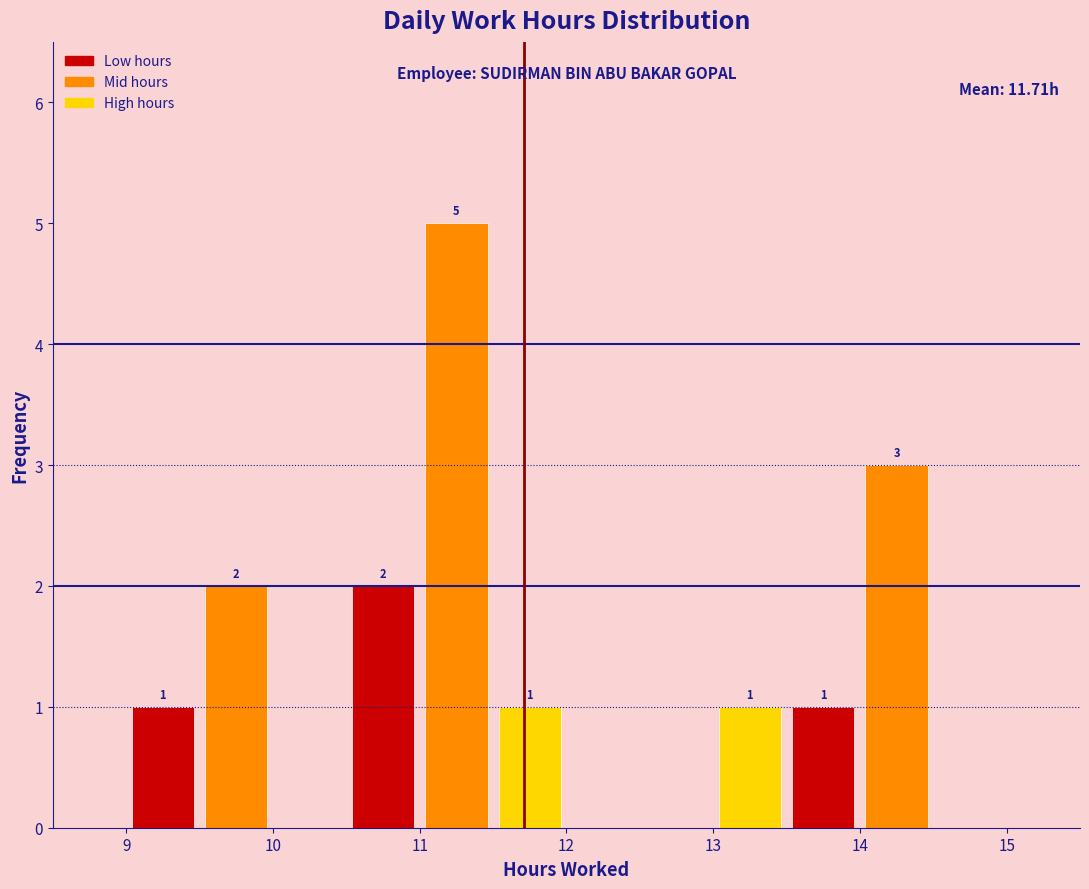

Over which range of the x-axis is the bar tallest?

11.0 to 11.5